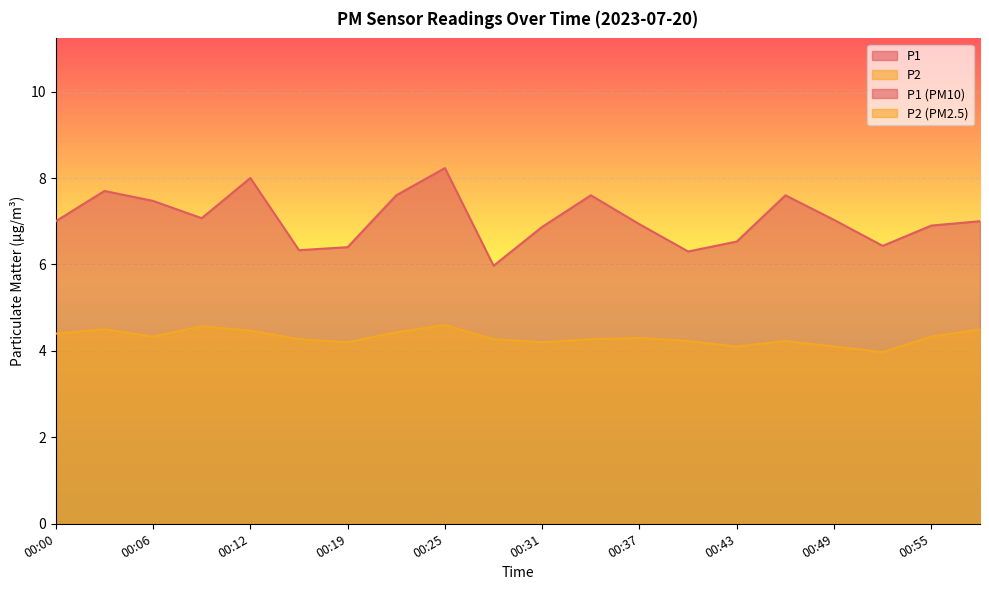

Is it true that P1 equals 13.7 at 00:34?

False